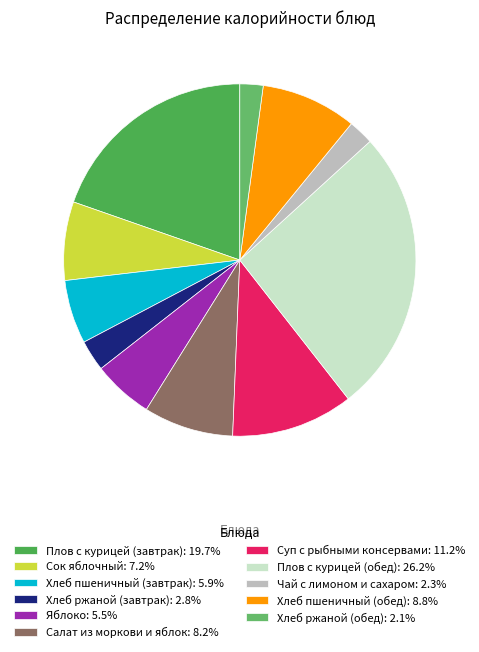

What portion of the pie excludes Сок яблочный?

92.8%